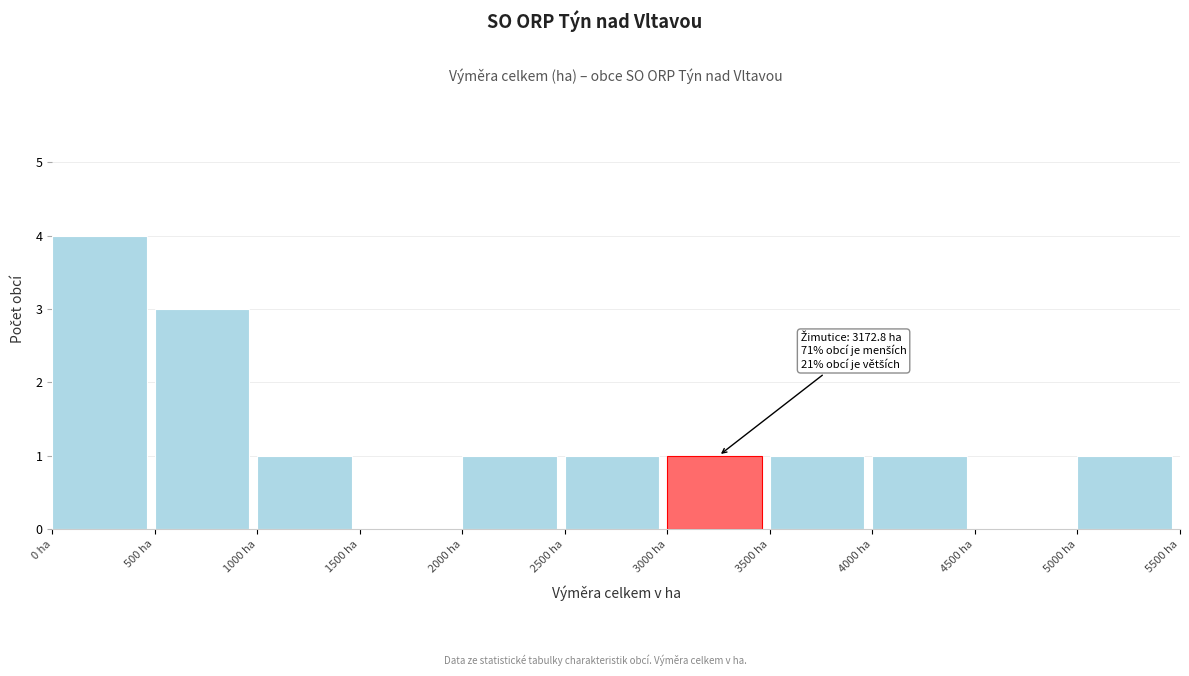

Over which range of the x-axis is the bar tallest?

0 to 500